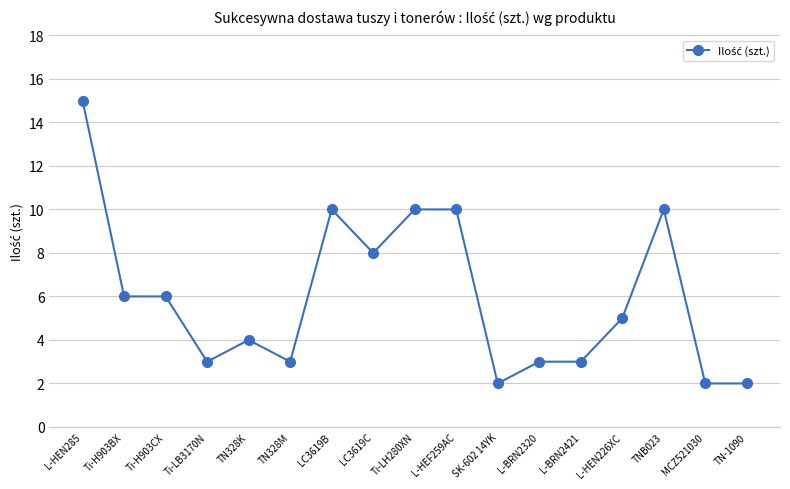

Does the chart have visible grid lines?

Yes